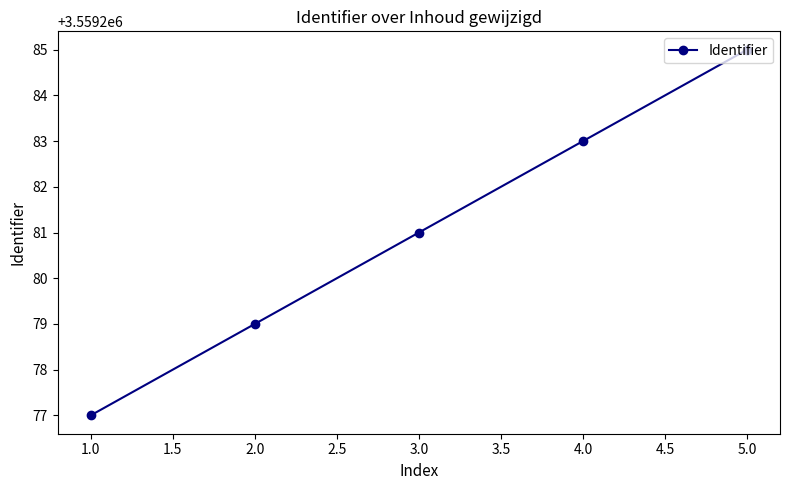

True or false: the data has more than 1 interior local peaks.

False